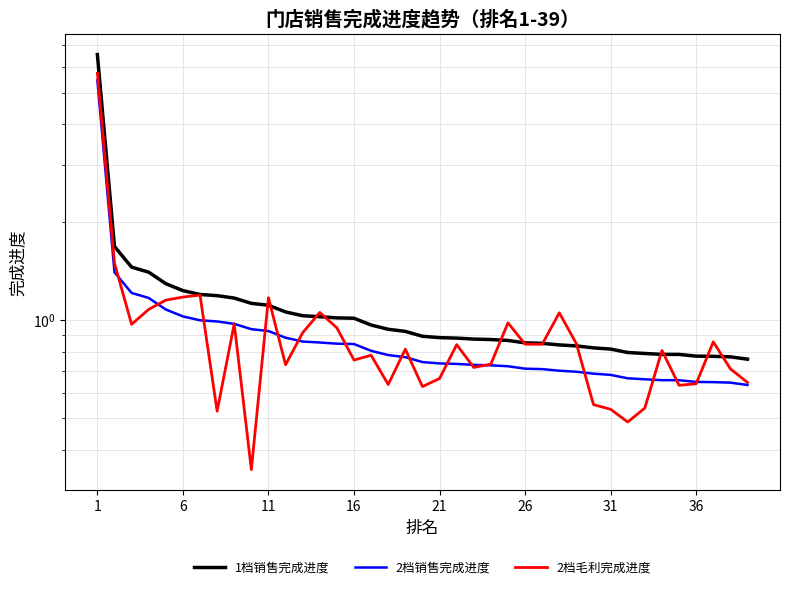

At which label does 1档销售完成进度 reach its peak?

1